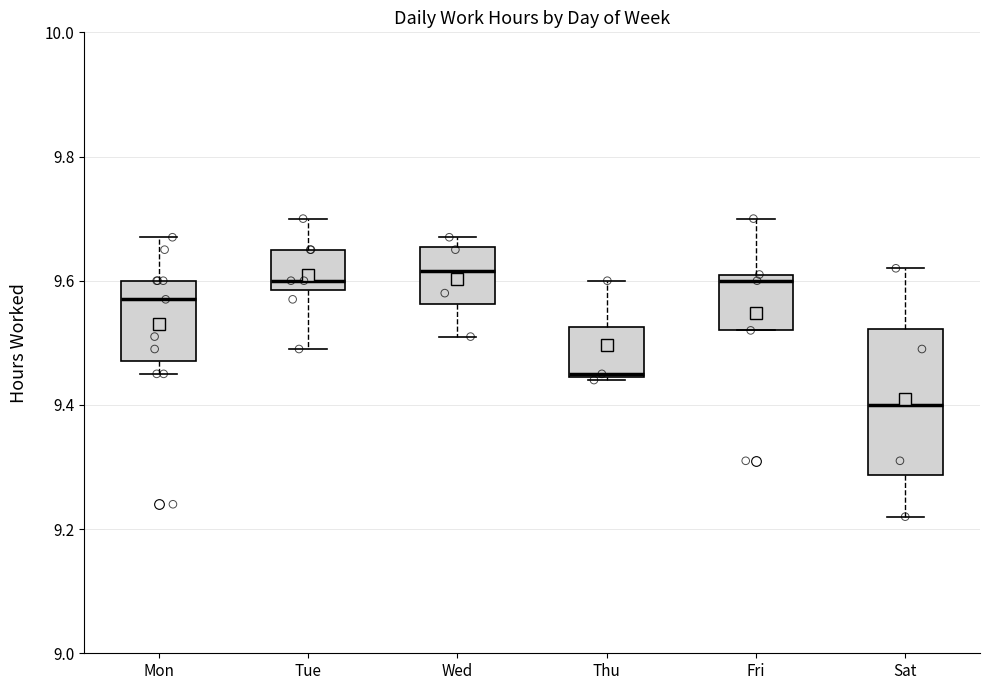

Which box is the tallest, from its lower edge to its upper edge?

Sat